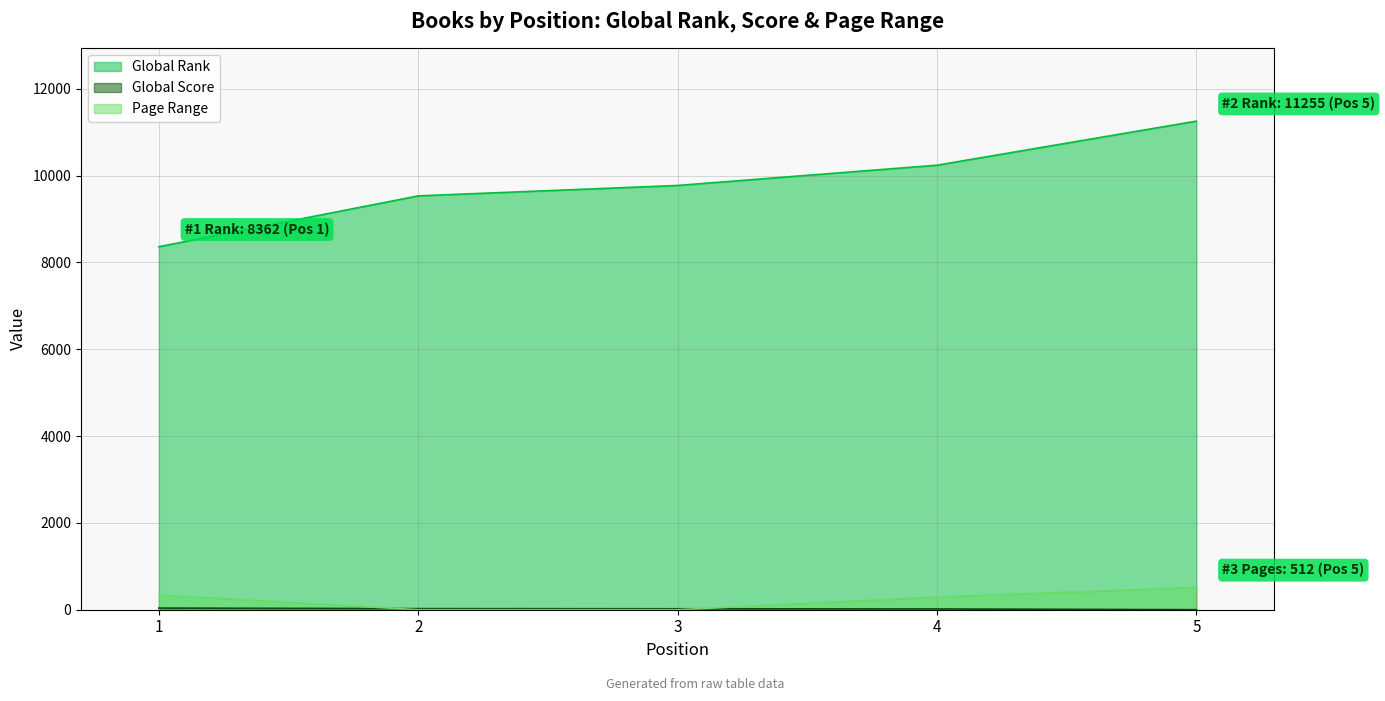

What is the difference between the maximum and minimum values in the Global Score series?

37